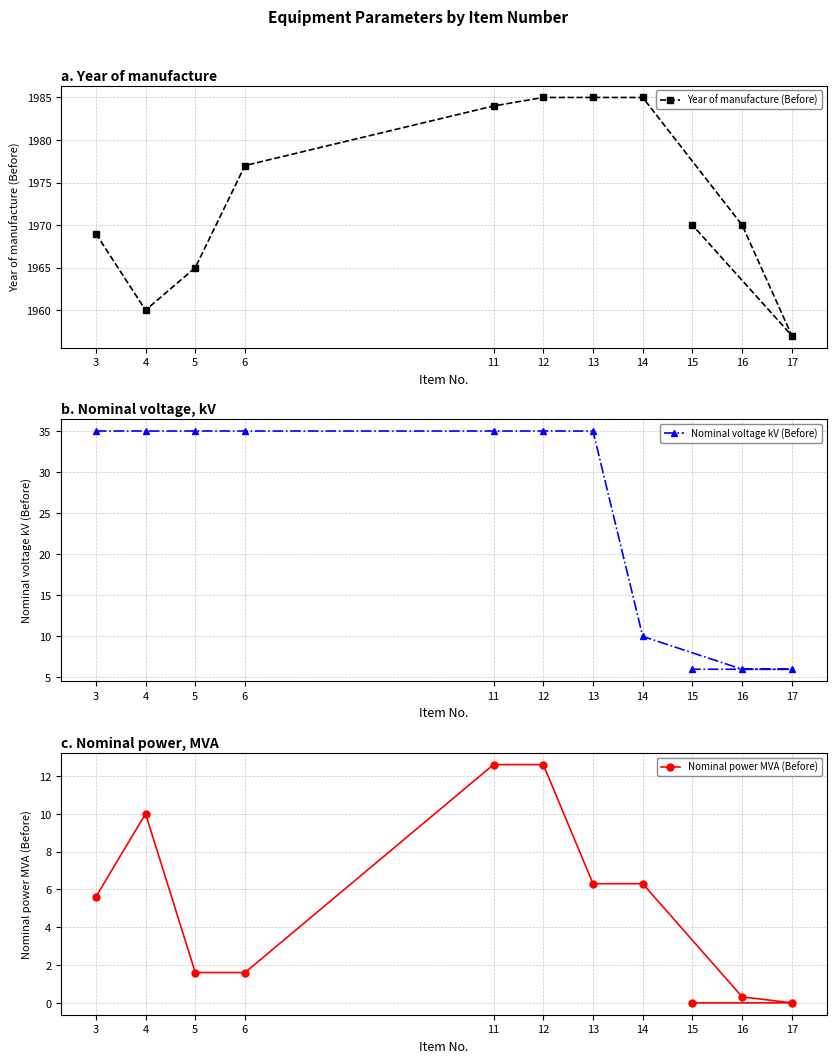

Which series has the largest range (max minus min)?

Nominal voltage kV (Before)